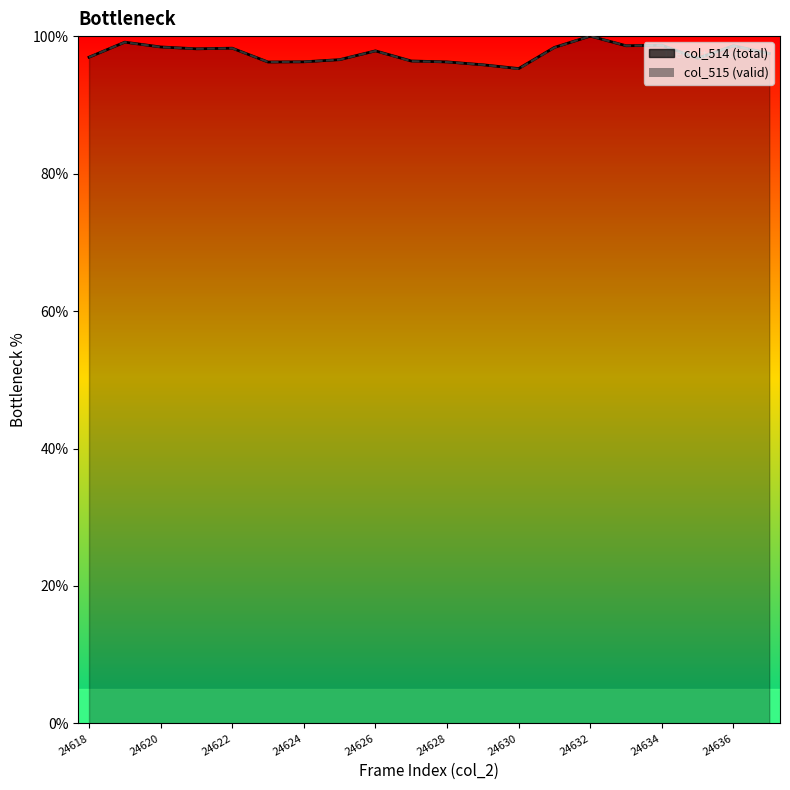

True or false: col_514 and col_515 intersect in this chart.

False